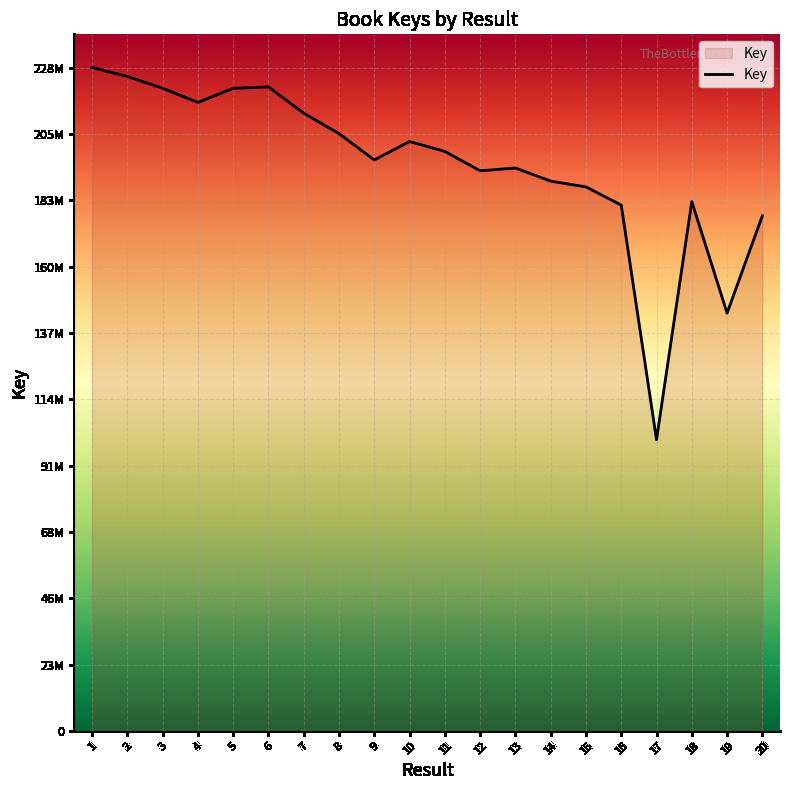

Which has a higher value, 17 or 14?

14